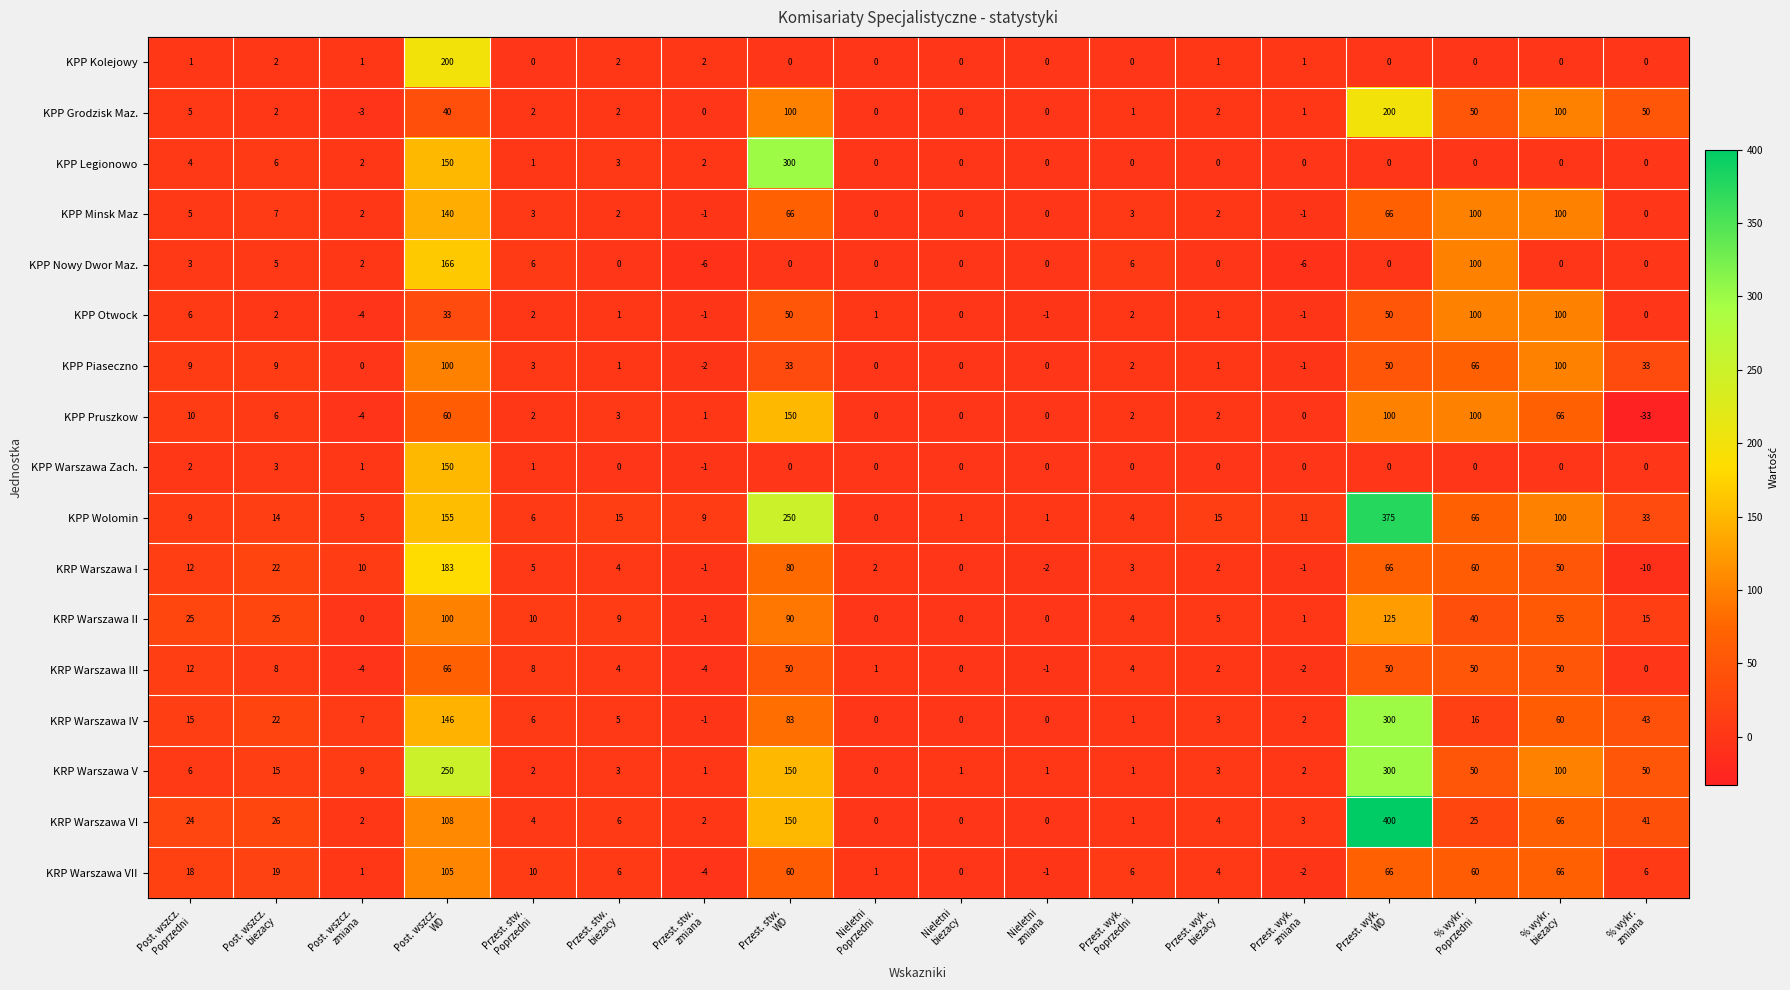

What is the difference between the second highest and minimum values in the KRP Warszawa I series?

90